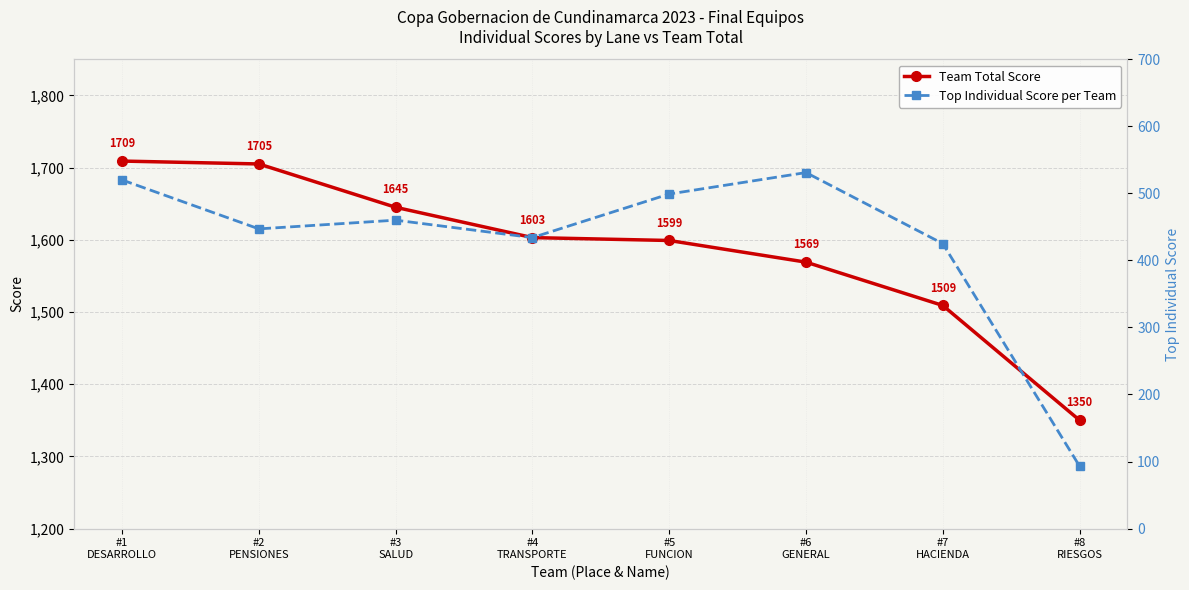

The Top Individual Score per Team series shows 218 at #2
PENSIONES. True or false?

False